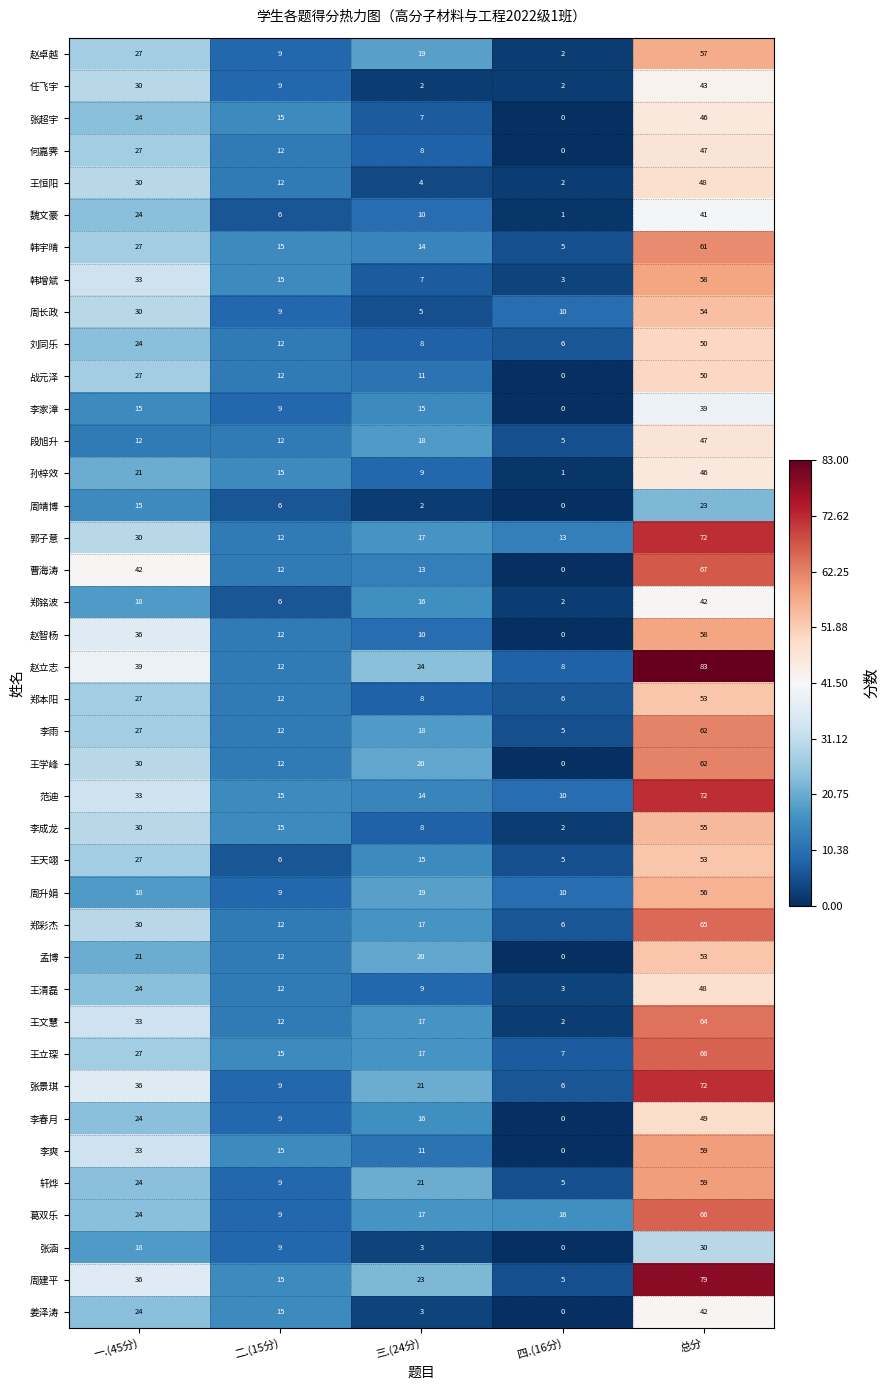

At which label is 轩烨 closest to 32?

一.(45分)